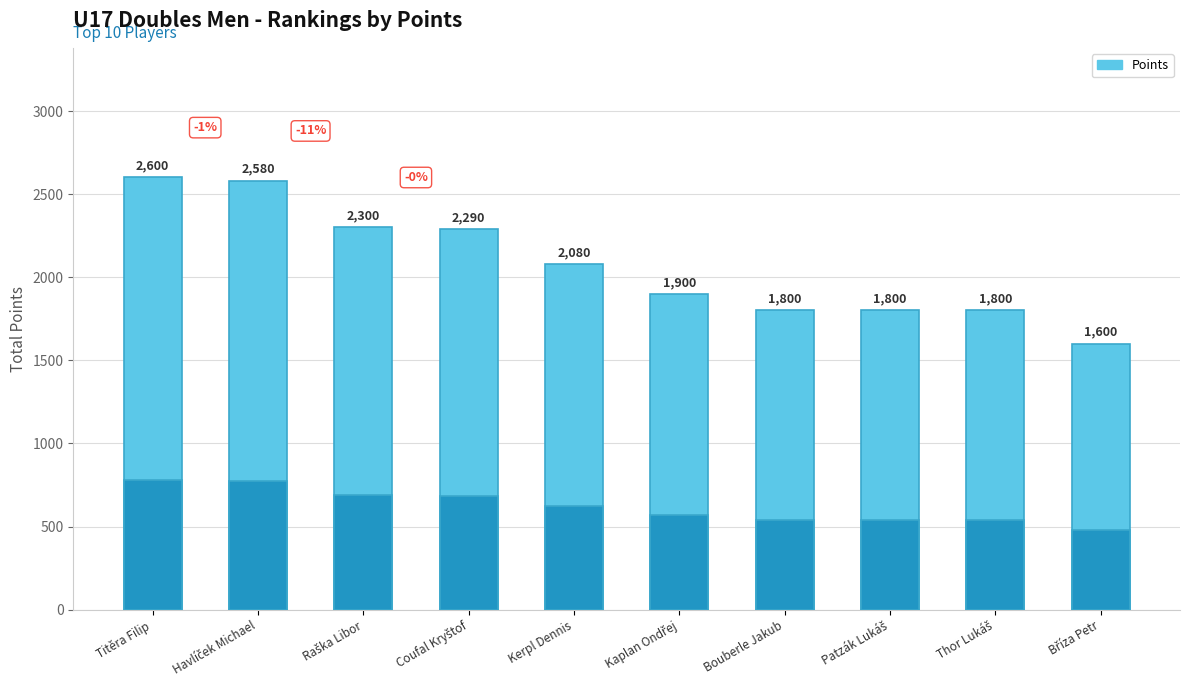

List the labels in order of value, smallest first.

Bříza Petr, Bouberle Jakub, Patzák Lukáš, Thor Lukáš, Kaplan Ondřej, Kerpl Dennis, Coufal Kryštof, Raška Libor, Havlíček Michael, Titěra Filip